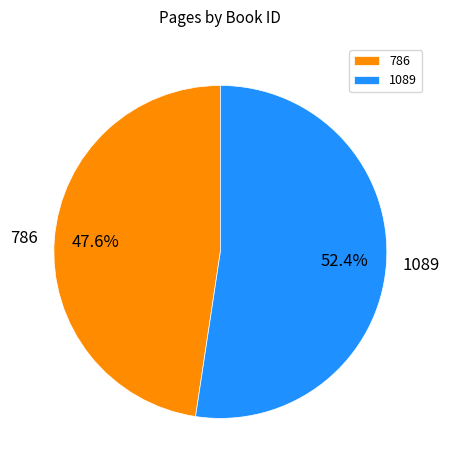

Is there a majority slice in this chart?

Yes